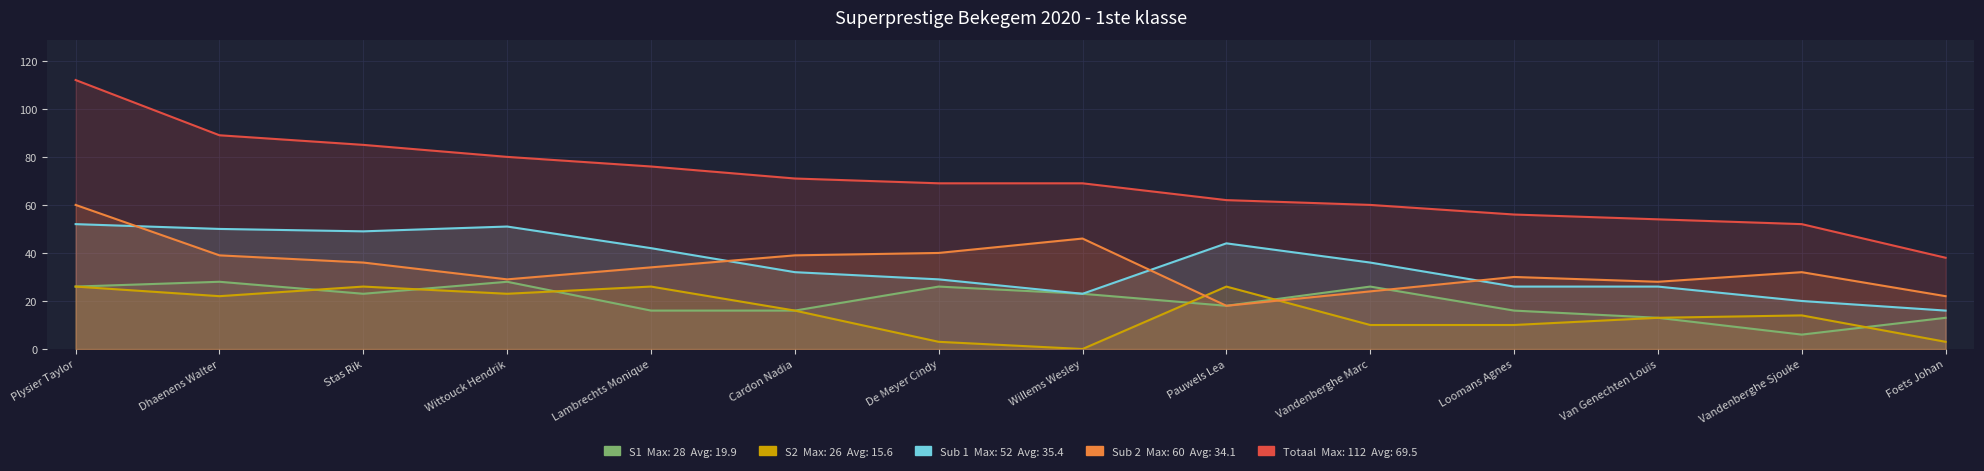

At how many categories does at least one series exceed 107?

1